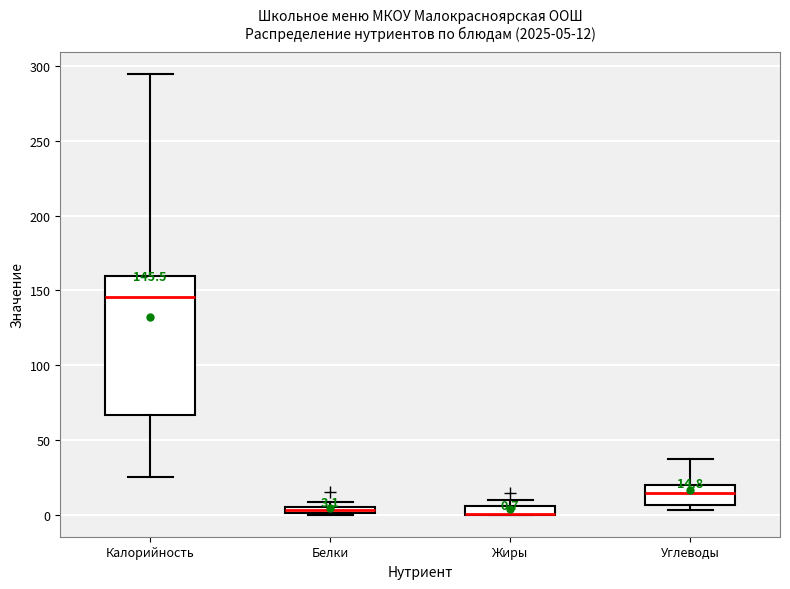

Comparing the boxes themselves (not the whiskers), which one is the tallest?

Калорийность